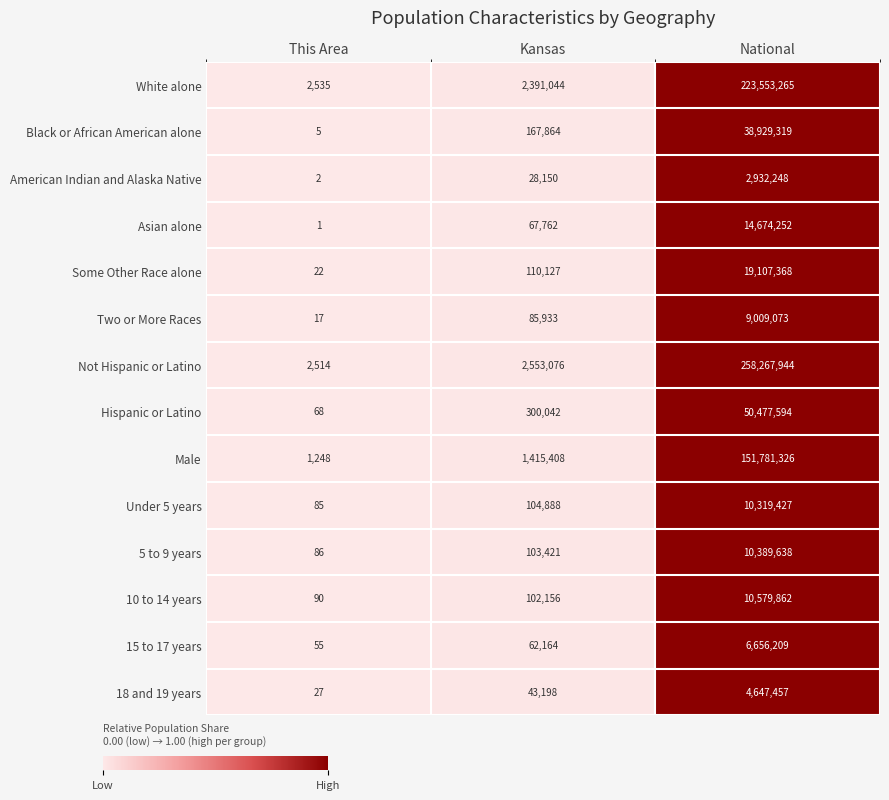

What is the approximate value of Two or More Races at National?

9009073